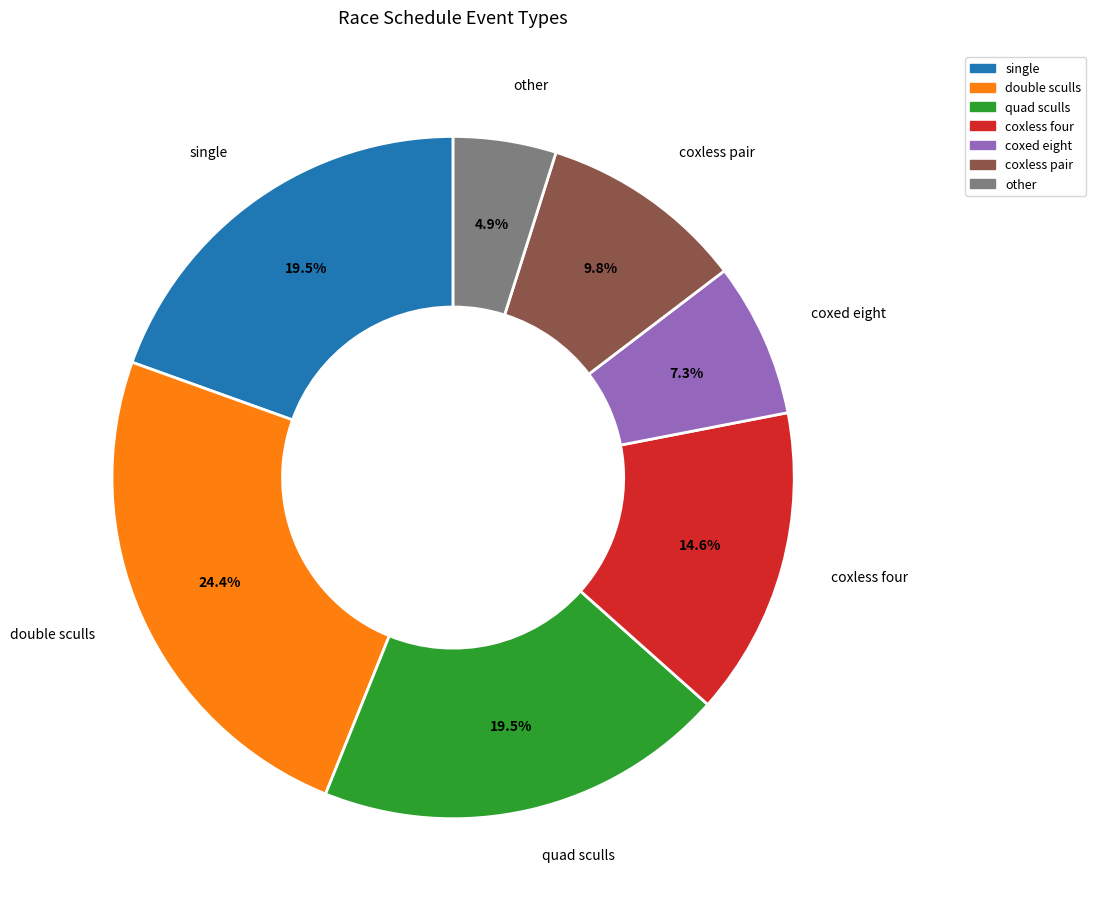

Is there any slice that represents more than half of the pie?

No